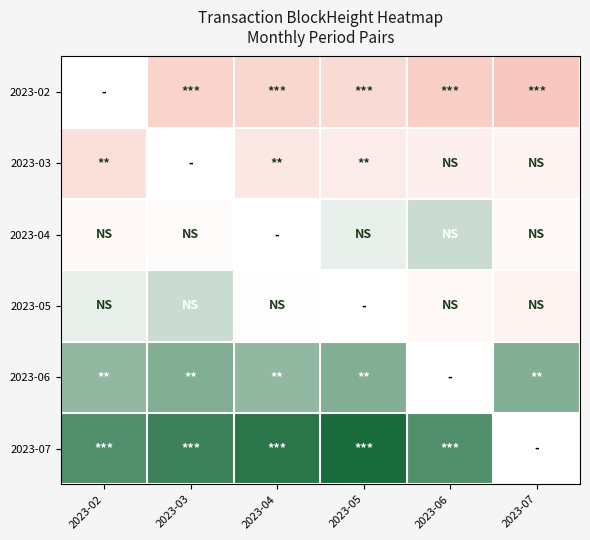

Reading right to left, what are all the values shown in this chart?

2023-02: 2023-07=219709	2023-06=222934	2023-05=229279	2023-04=227494	2023-03=225415	2023-02=223952
2023-03: 2023-07=241637	2023-06=239598	2023-05=237928	2023-04=235454	2023-03=233780	2023-02=231653
2023-04: 2023-07=243953	2023-06=253832	2023-05=250151	2023-04=247747	2023-03=245662	2023-02=243953
2023-05: 2023-07=241637	2023-06=243953	2023-05=245662	2023-04=247747	2023-03=253832	2023-02=250151
2023-06: 2023-07=262314	2023-06=260359	2023-05=262314	2023-04=260359	2023-03=262314	2023-02=260359
2023-07: 2023-07=270887	2023-06=268214	2023-05=275027	2023-04=273028	2023-03=270887	2023-02=268214